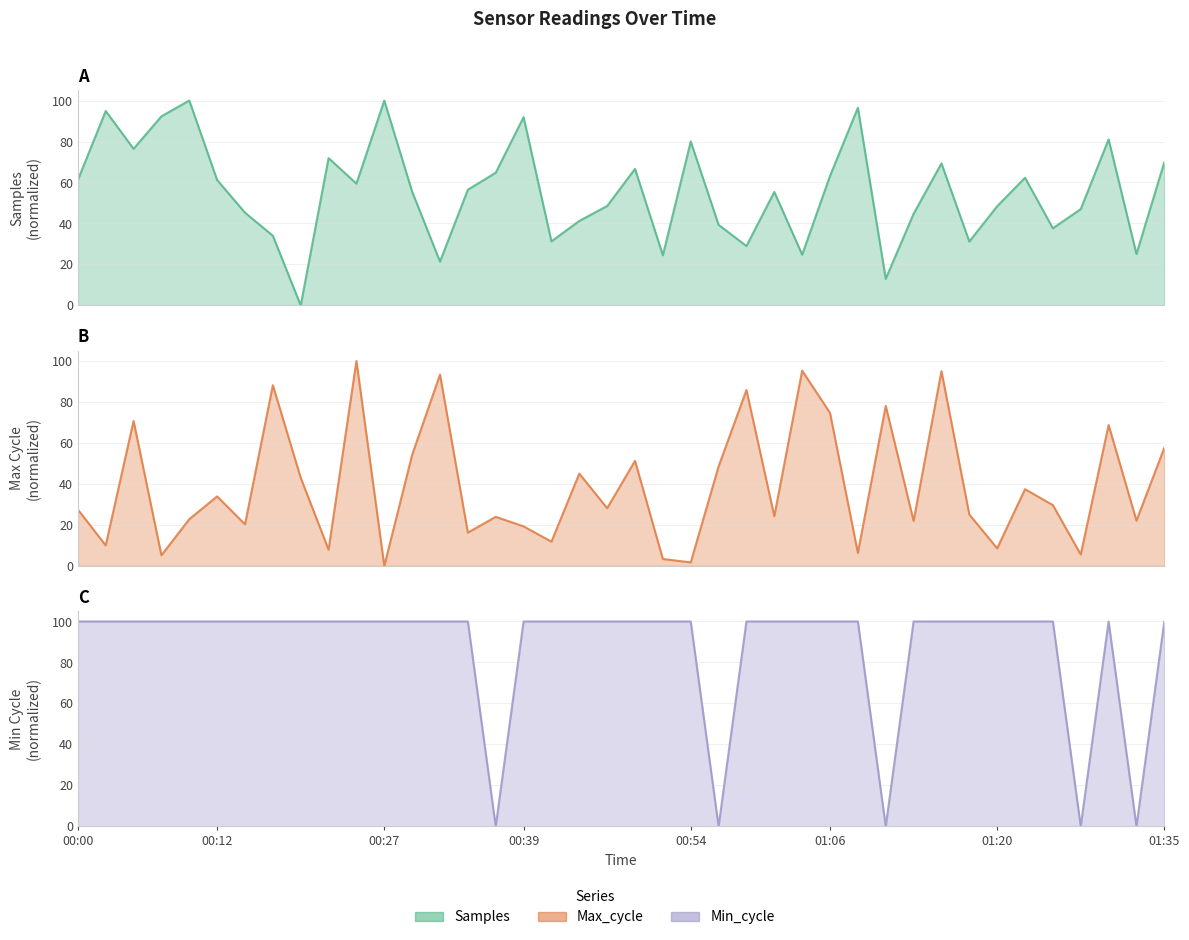

The value of Max_cycle at 01:15 is 95.1. True or false?

True